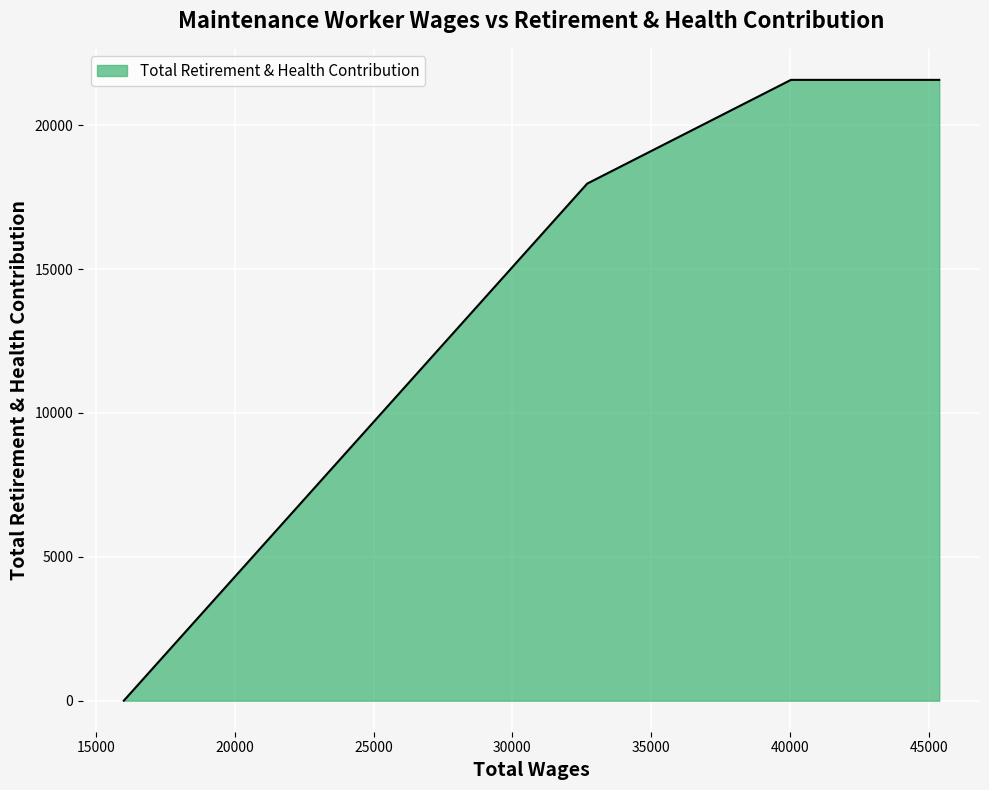

Which has a higher value, 44776.0 or 32695.0?

44776.0